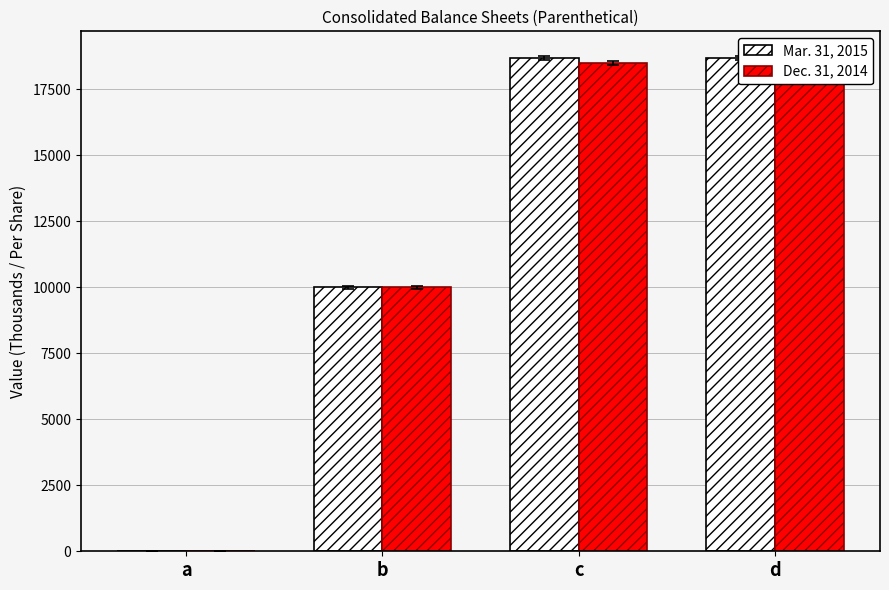

At b, list the series in order from largest to smallest.

Mar. 31, 2015, Dec. 31, 2014